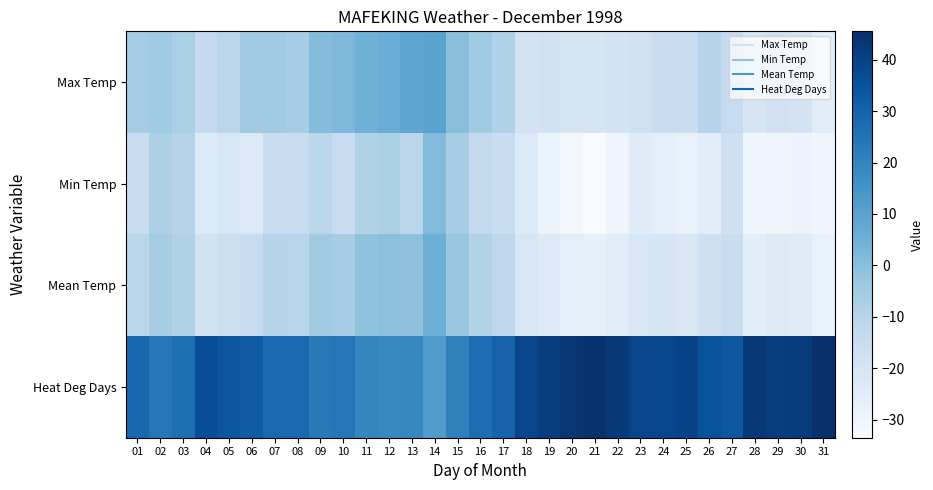

What is the smallest value displayed?

-33.5